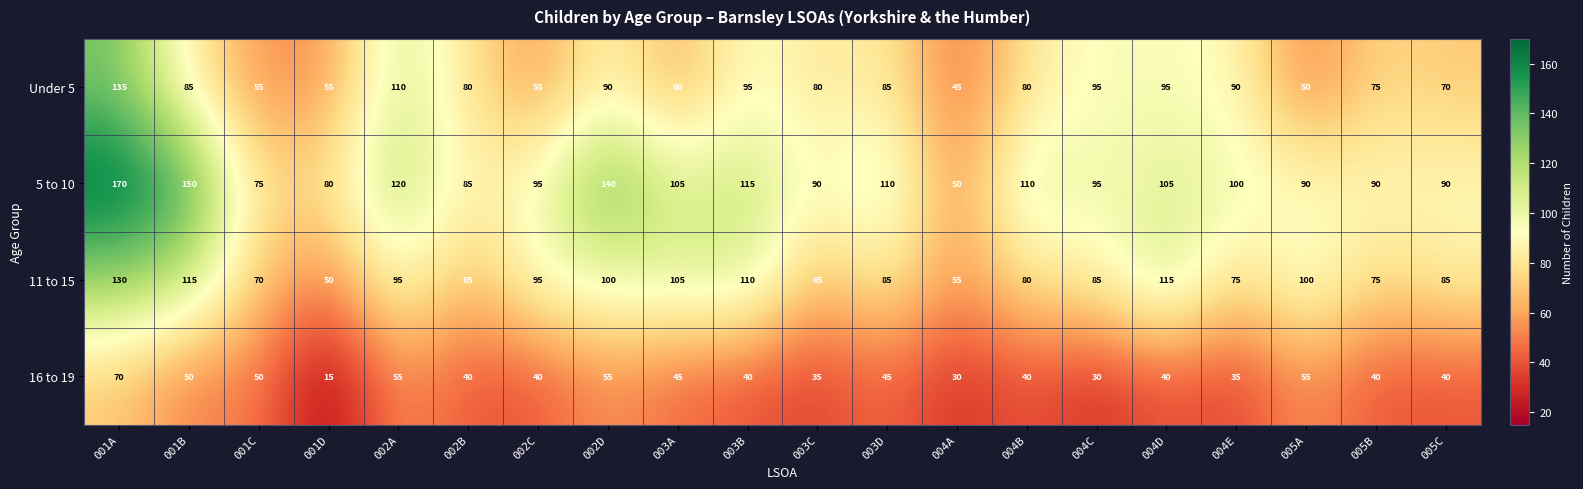

What value does the 16 to 19 series have at 002A?

55